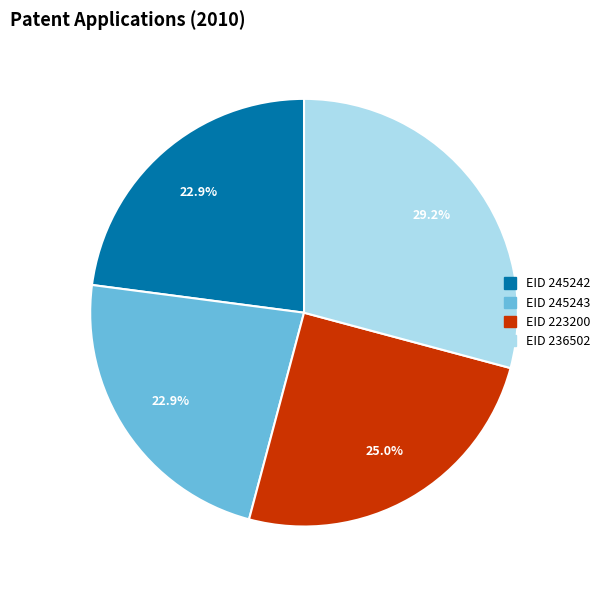

What percentage is NOT represented by EID 223200?

75.0%